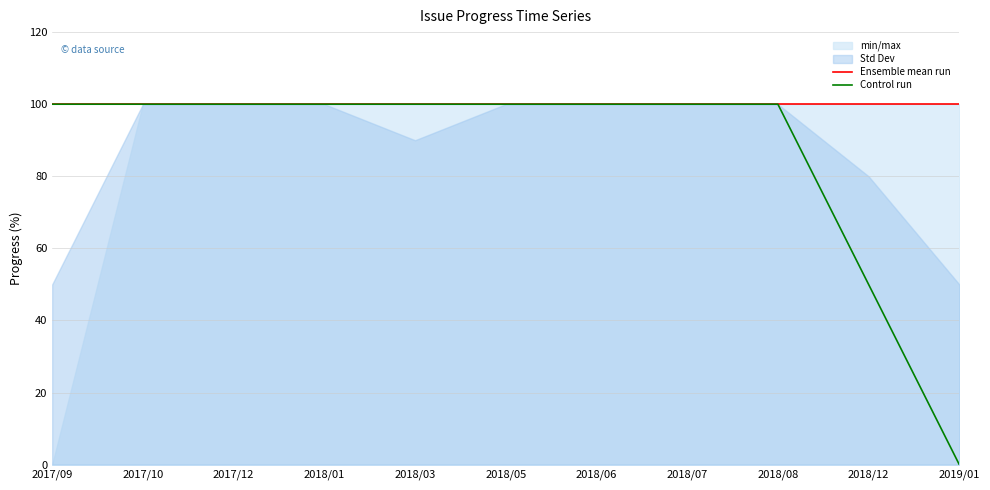

What is the highest value of the Control run series?

100